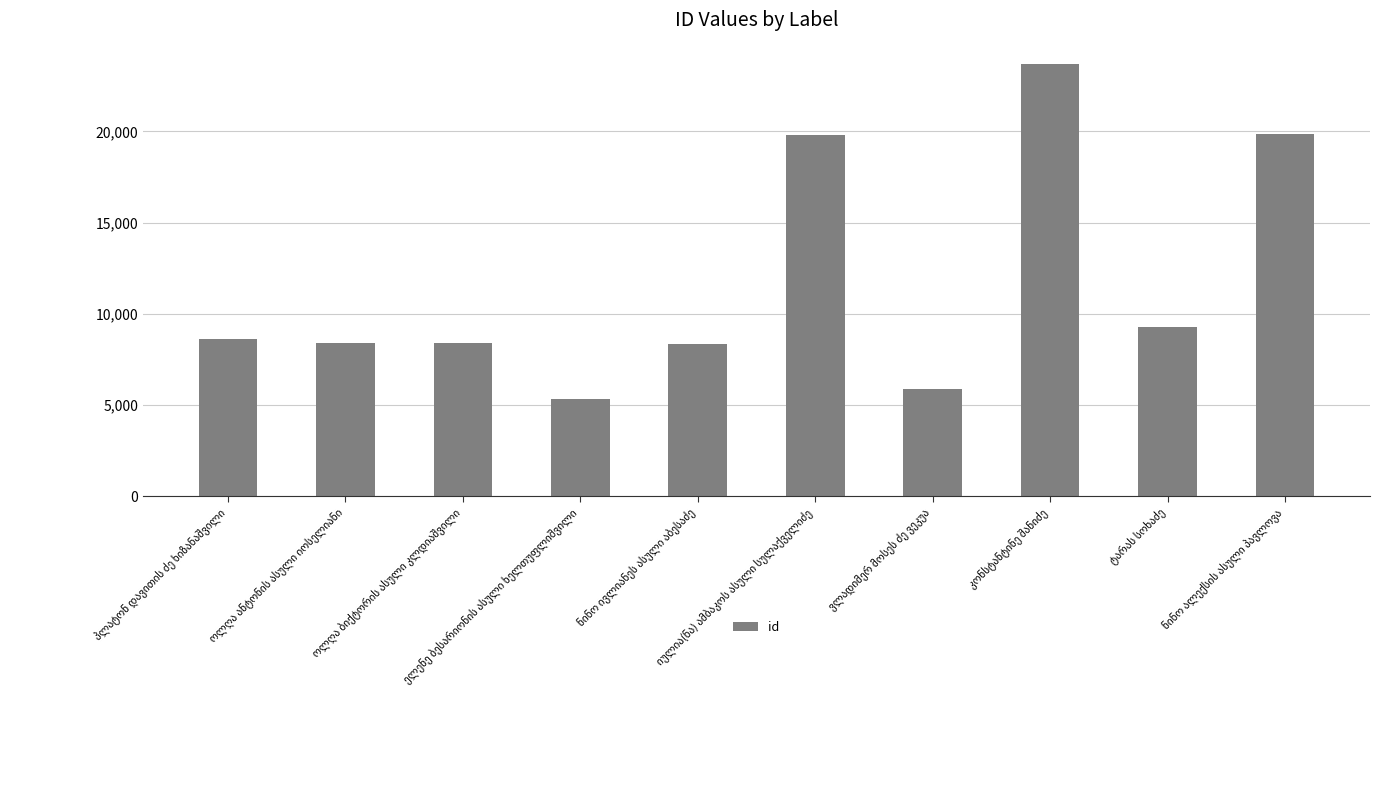

What is the sum of all values?

117641